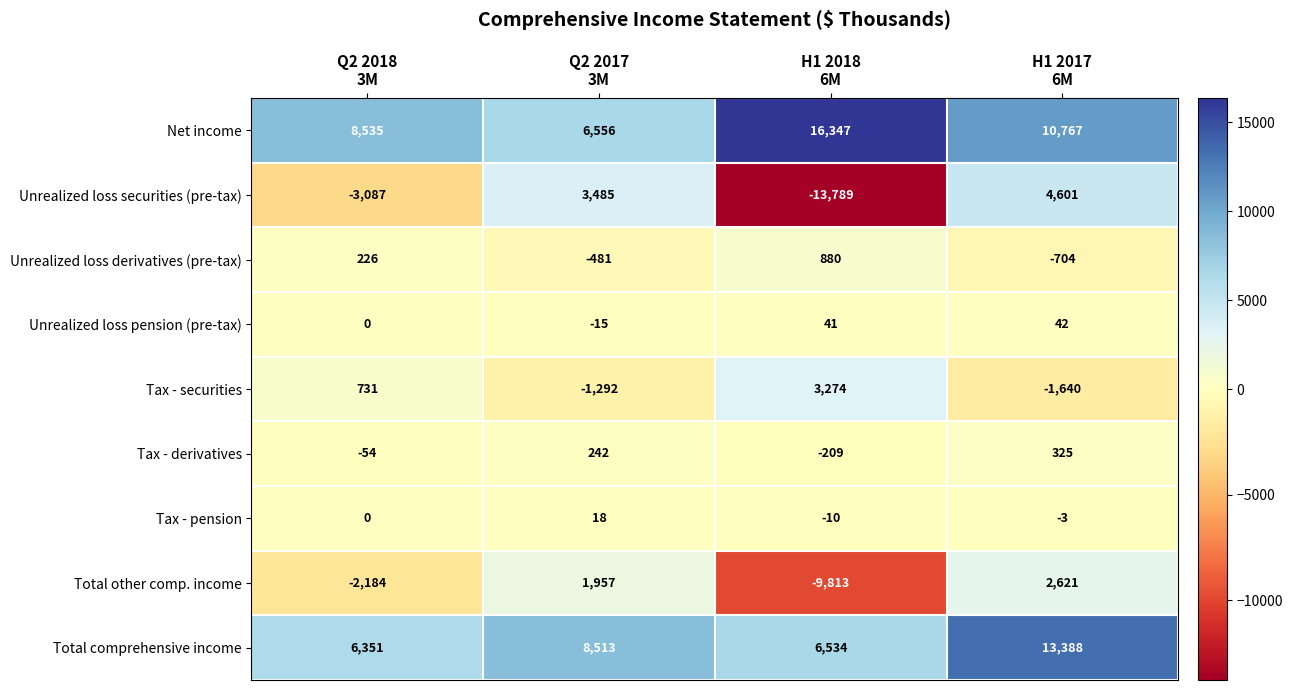

At which category does the chart reach its peak across all series?

H1 2018
6M